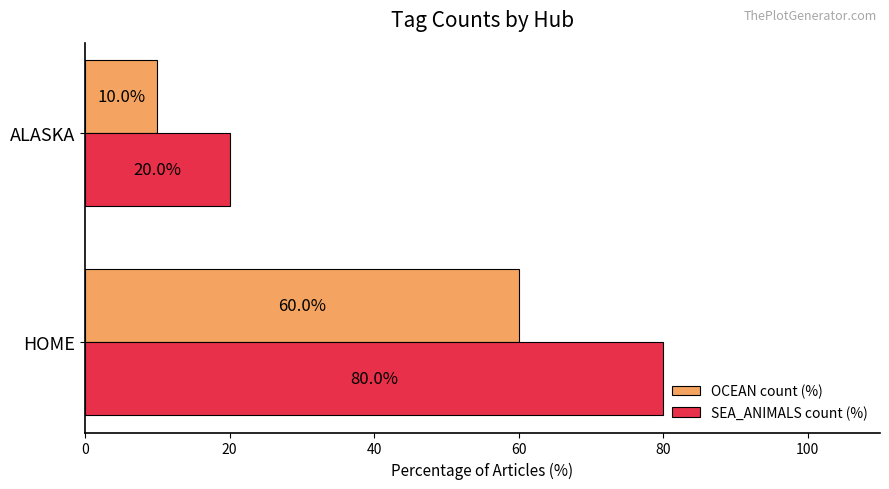

The value of OCEAN count (%) at HOME is 18. True or false?

False